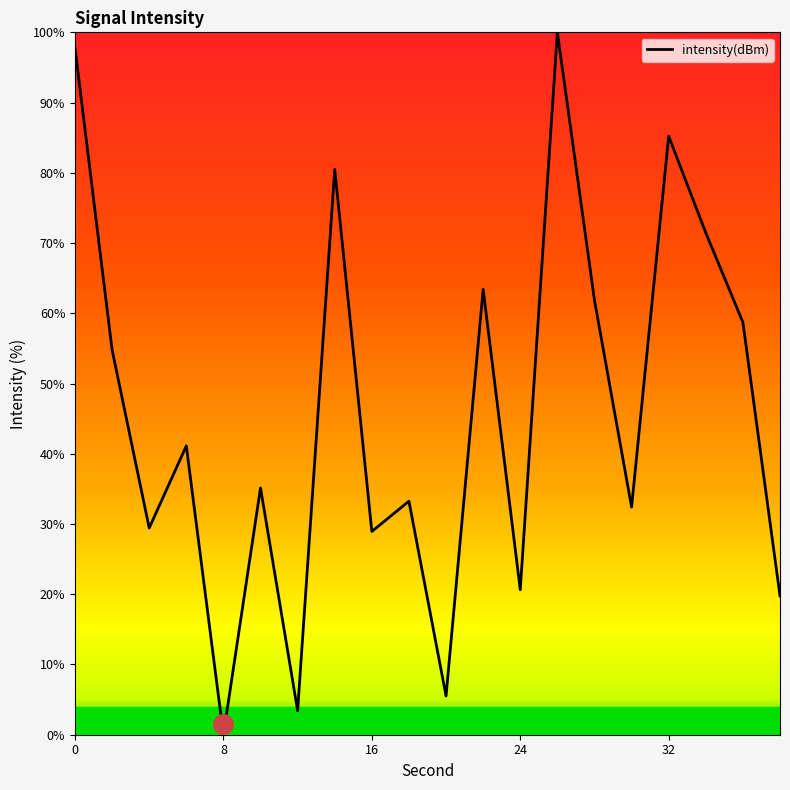

What is the ratio of the value at 36 to the value at 0?

0.6